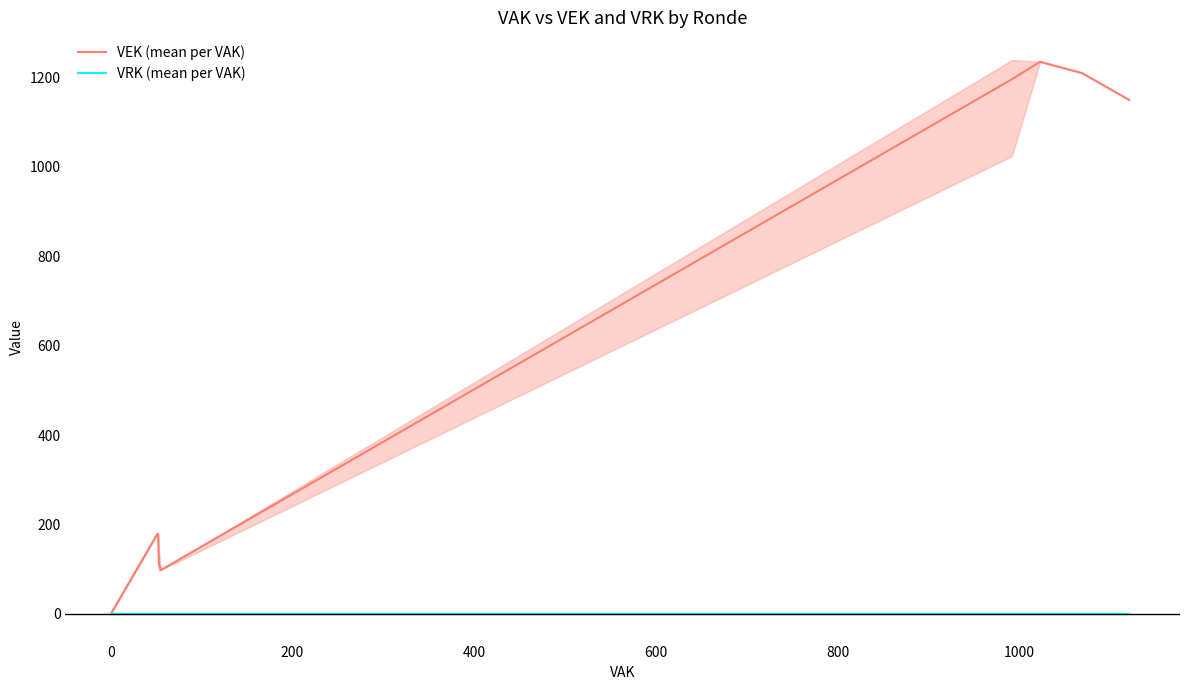

How many lines are shown in the chart?

2